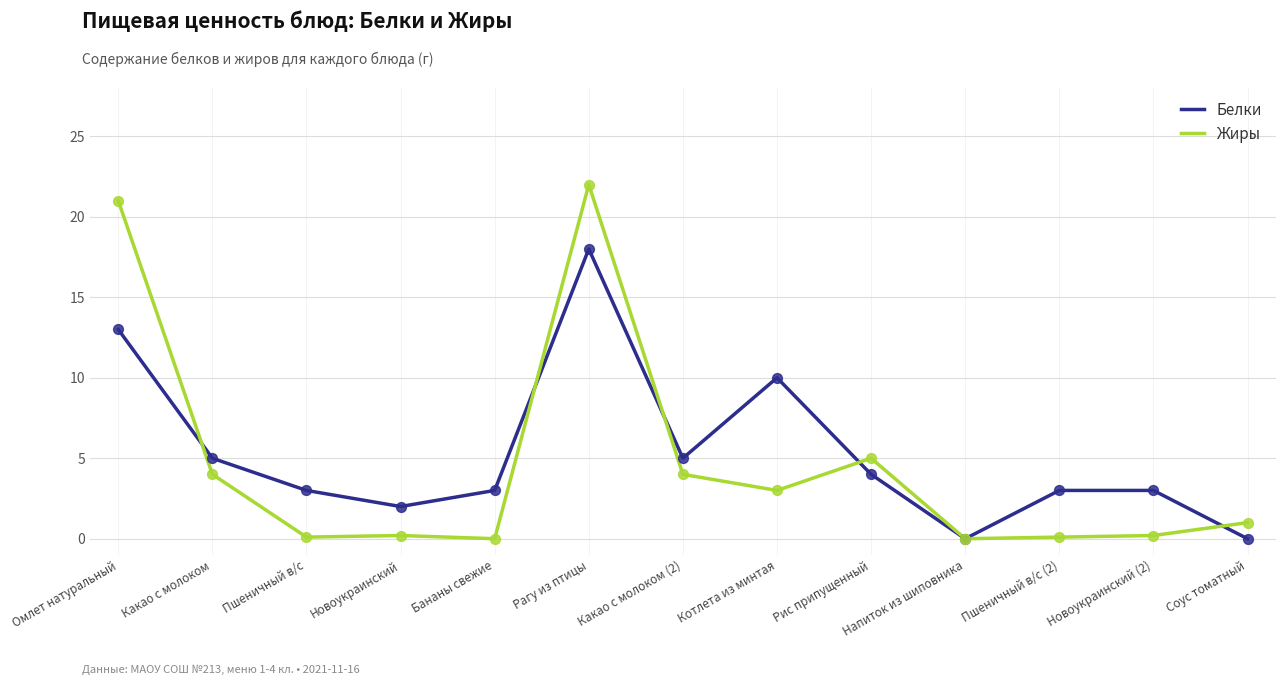

Which series has the widest spread of values?

Жиры